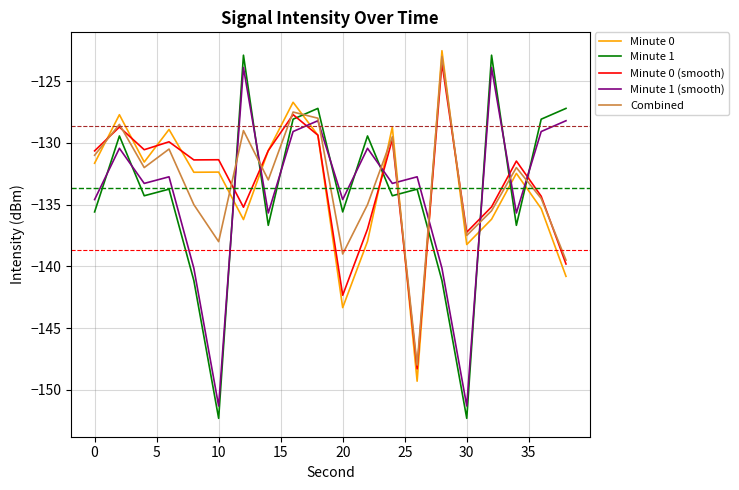

What is the highest value of the Combined series?

-123.0